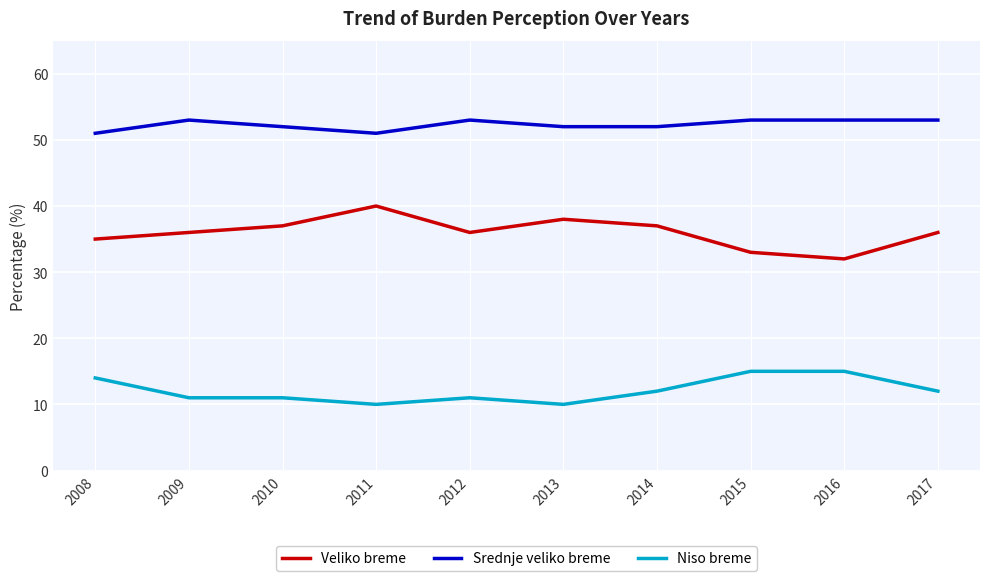

What is the average value of the Veliko breme series?

36